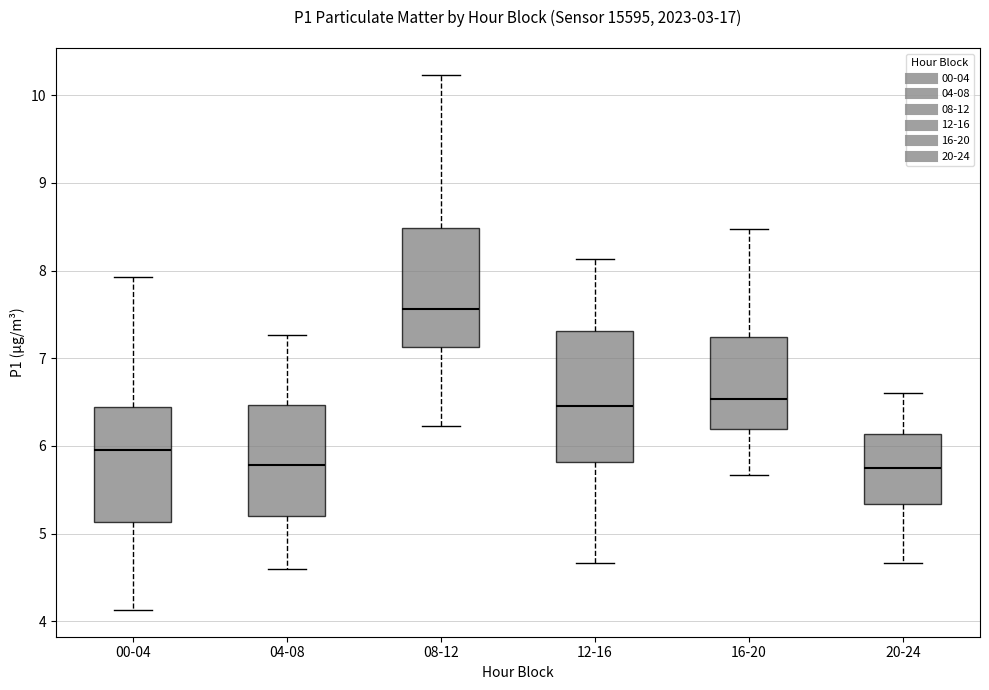

Reading left to right, transcribe this box plot: for each box, give where its median line is, the range the box spans, and where its two whiskers end, as read against the y-axis. The values are not printed on the chart, so give them approximately, as read against the axis.

00-04: median 6.0, box 5.1 to 6.4, whiskers 4.1 to 7.9
04-08: median 5.8, box 5.2 to 6.5, whiskers 4.6 to 7.3
08-12: median 7.6, box 7.1 to 8.5, whiskers 6.2 to 10.2
12-16: median 6.5, box 5.8 to 7.3, whiskers 4.7 to 8.1
16-20: median 6.5, box 6.2 to 7.2, whiskers 5.7 to 8.5
20-24: median 5.8, box 5.3 to 6.1, whiskers 4.7 to 6.6